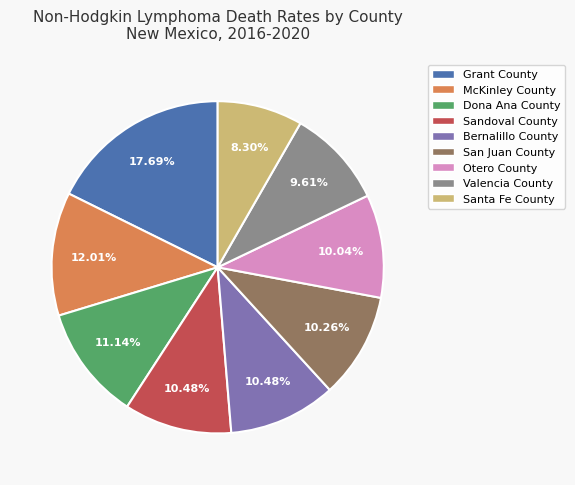

To the nearest percent, what is the average slice percentage?

11%